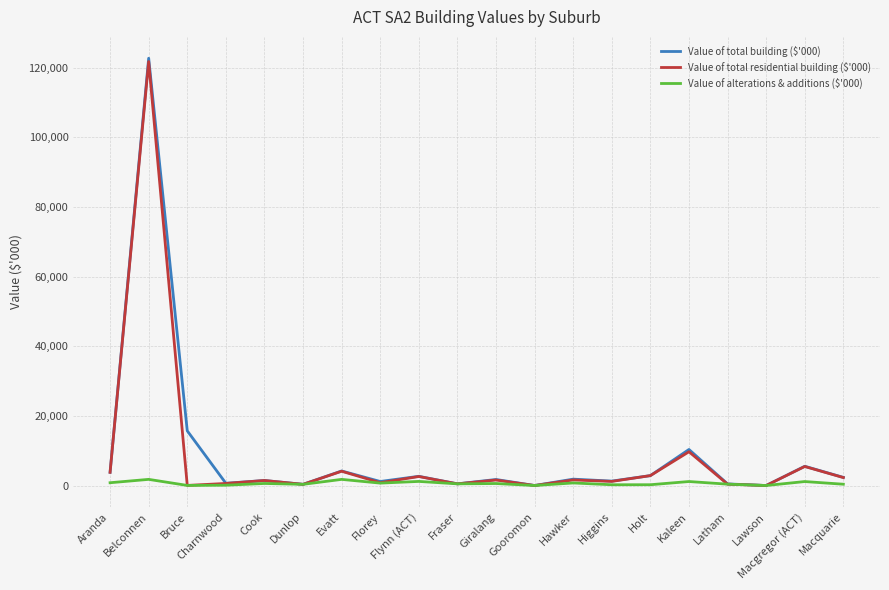

Is this an area chart (filled region under the line)?

No